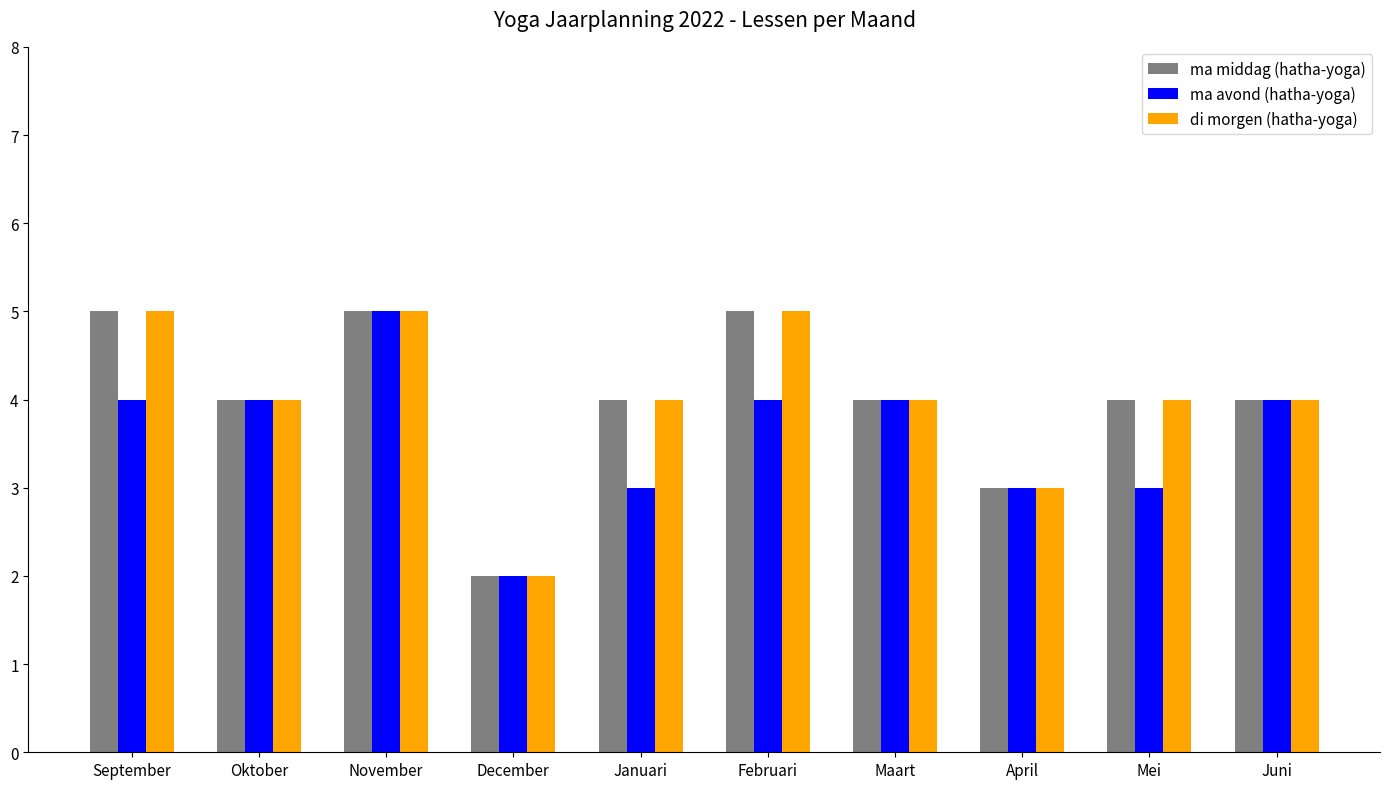

What is the average value of the di morgen (hatha-yoga) series?

4